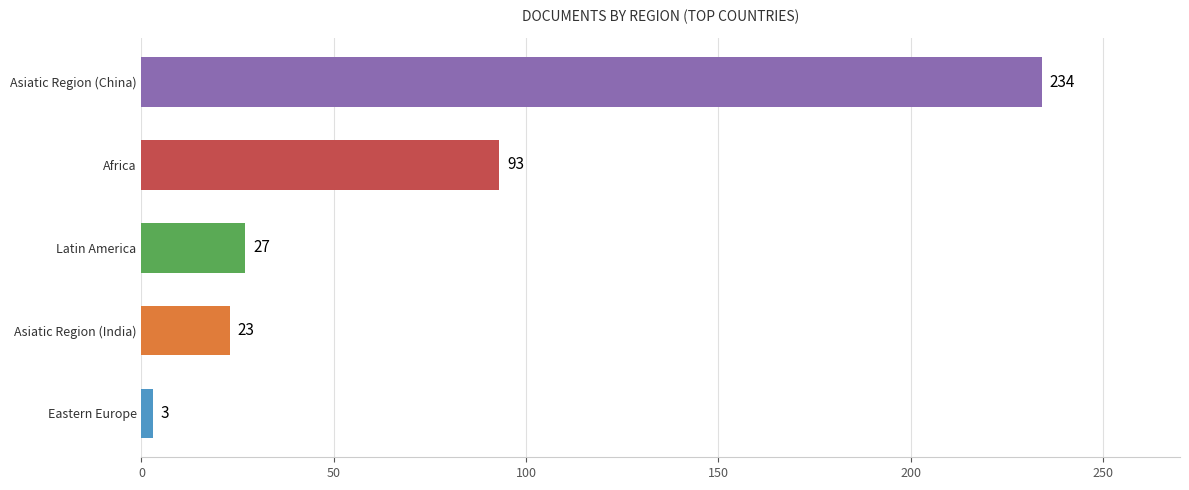

True or false: the data shows 3 at Eastern Europe.

True